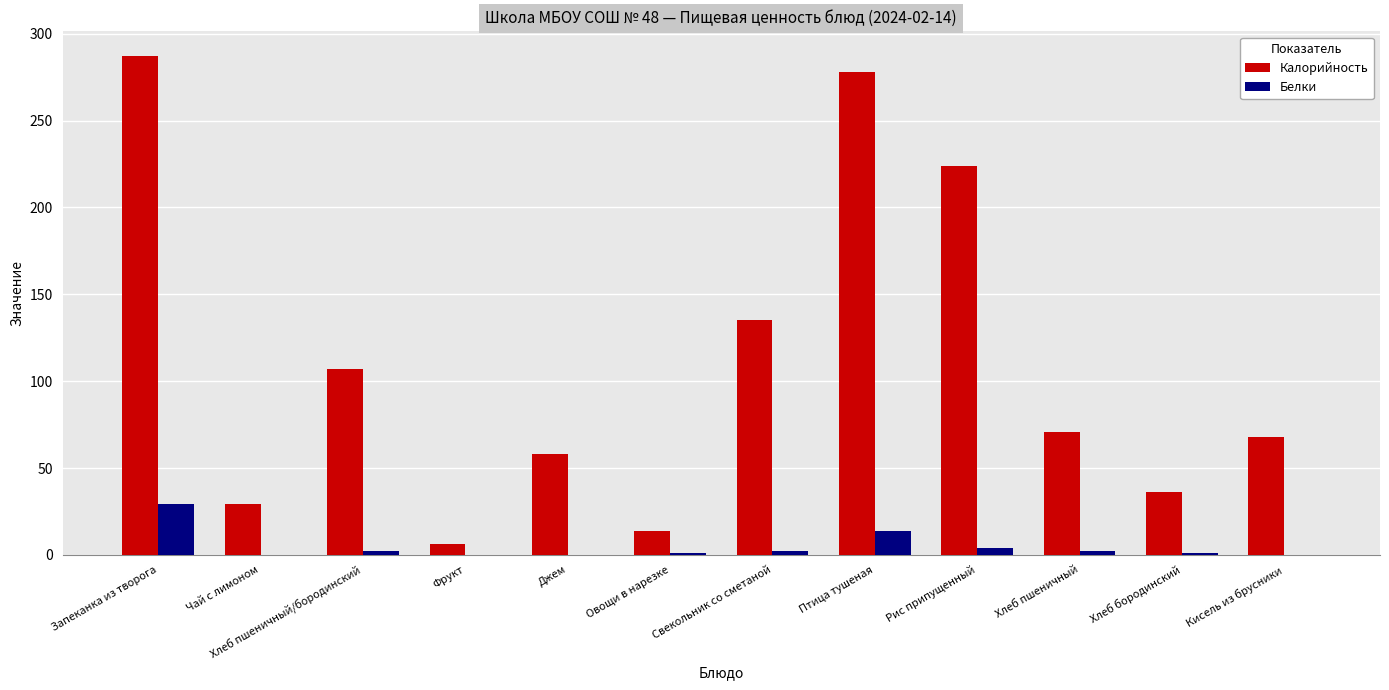

Is the value of Калорийность at Овощи в нарезке greater than the value of Белки at Фрукт?

Yes